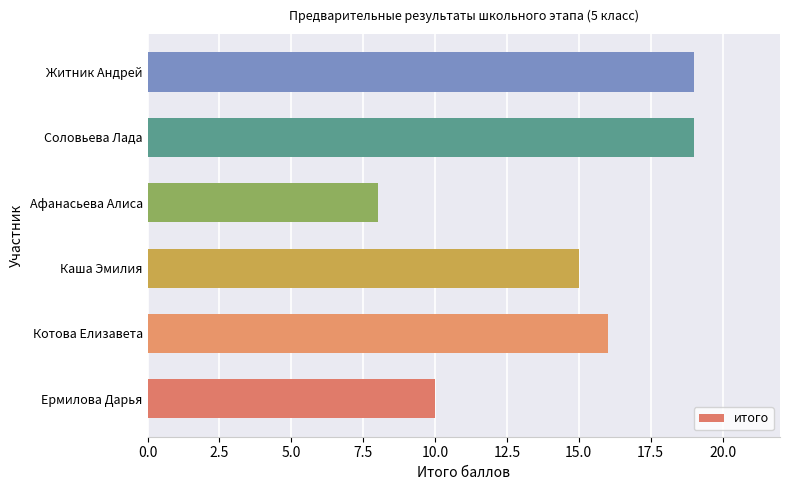

What is the ratio of the value at Соловьева Лада to the value at Каша Эмилия?

1.3